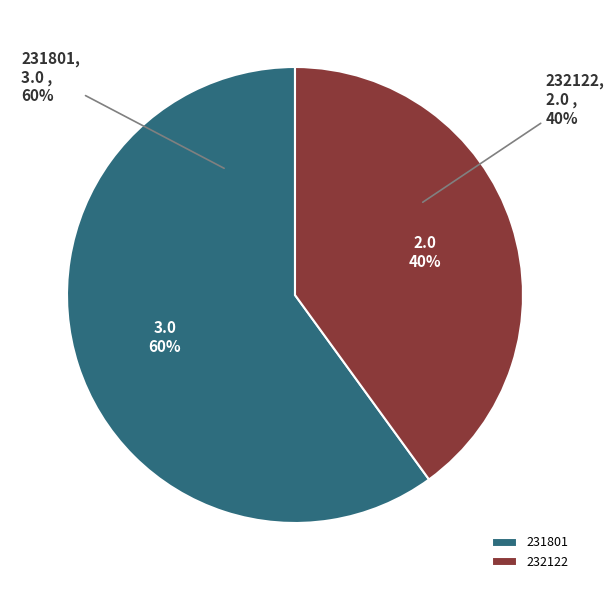

Rank the categories by value from lowest to highest.

232122, 231801